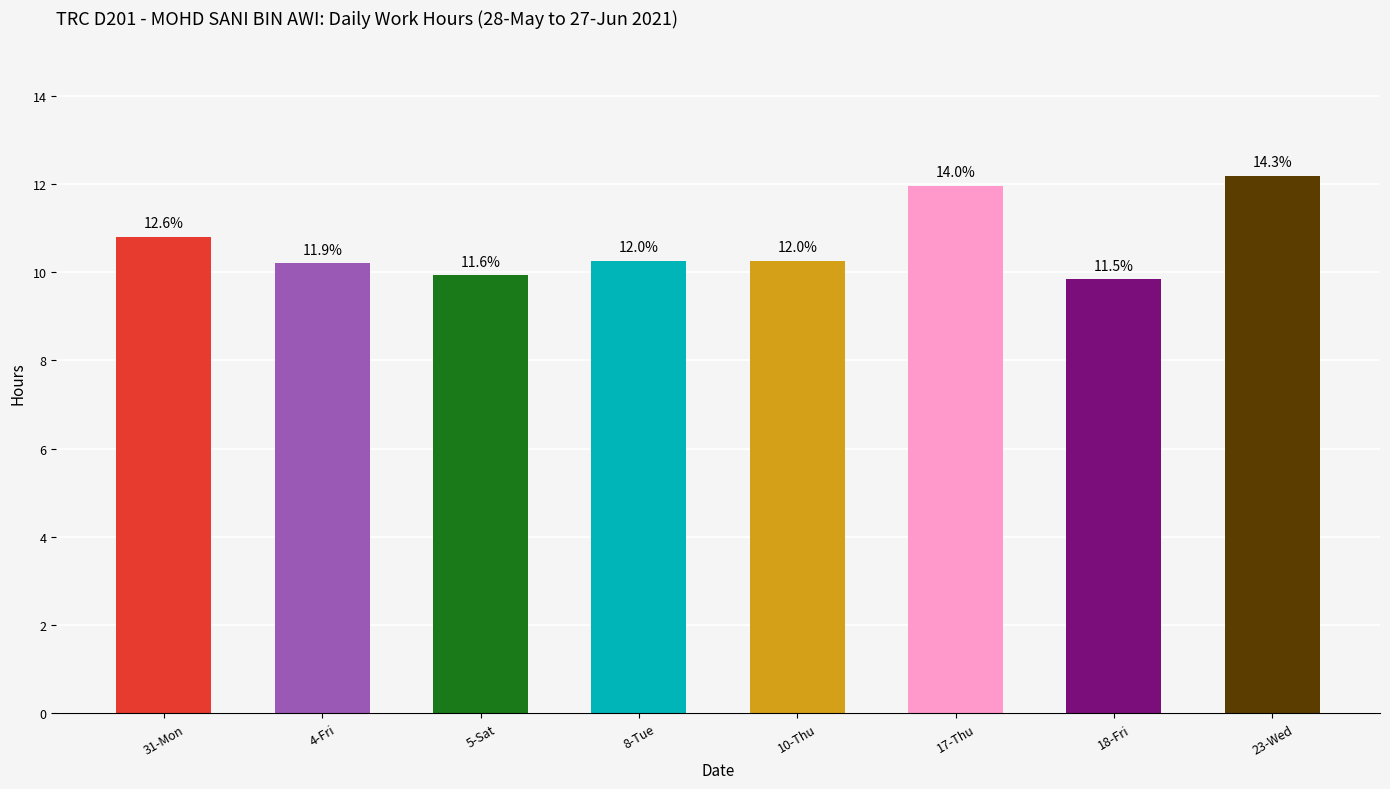

At which label does the data first exceed 10?

31-Mon